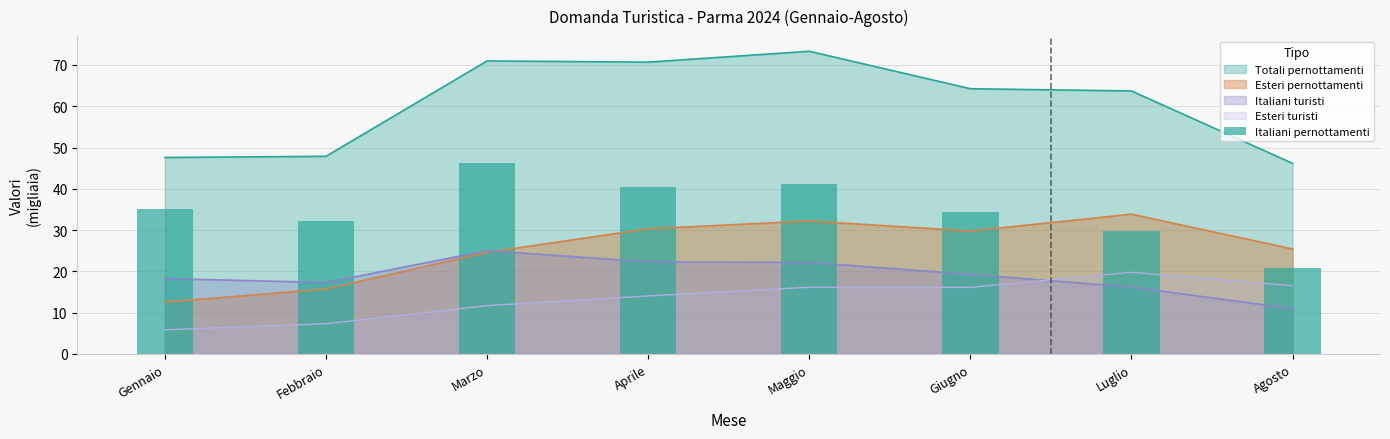

What is the value of the 4th bar from the left?

40.4